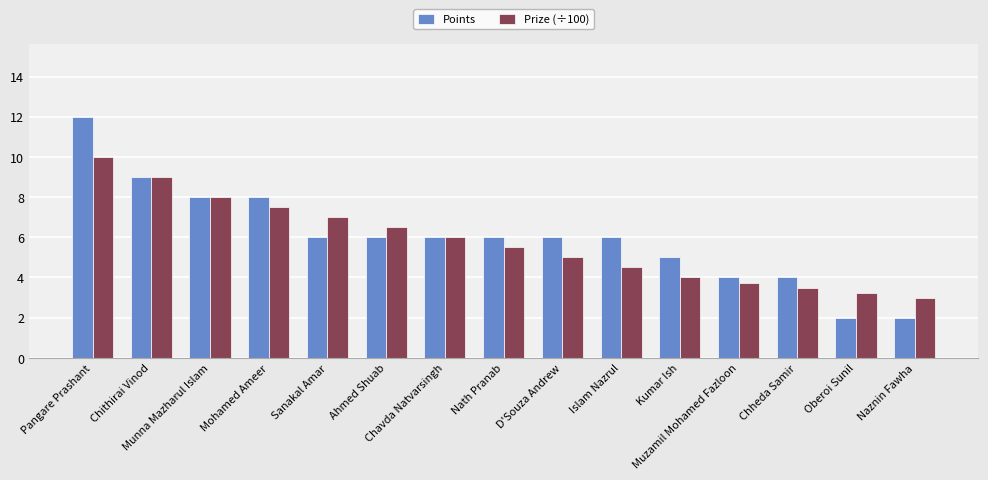

What is the maximum value shown in the chart?

12.0